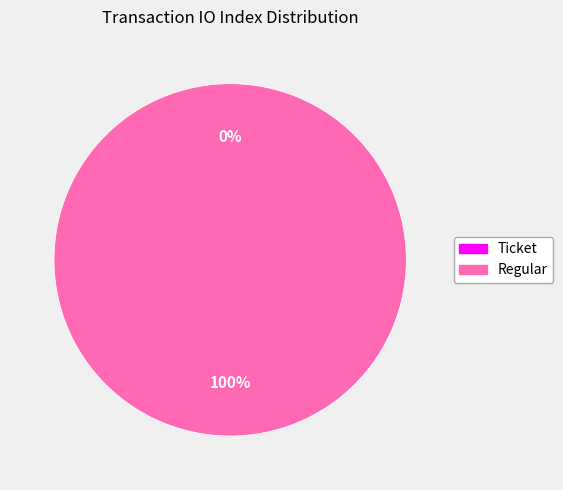

How many segments does this pie chart have?

2